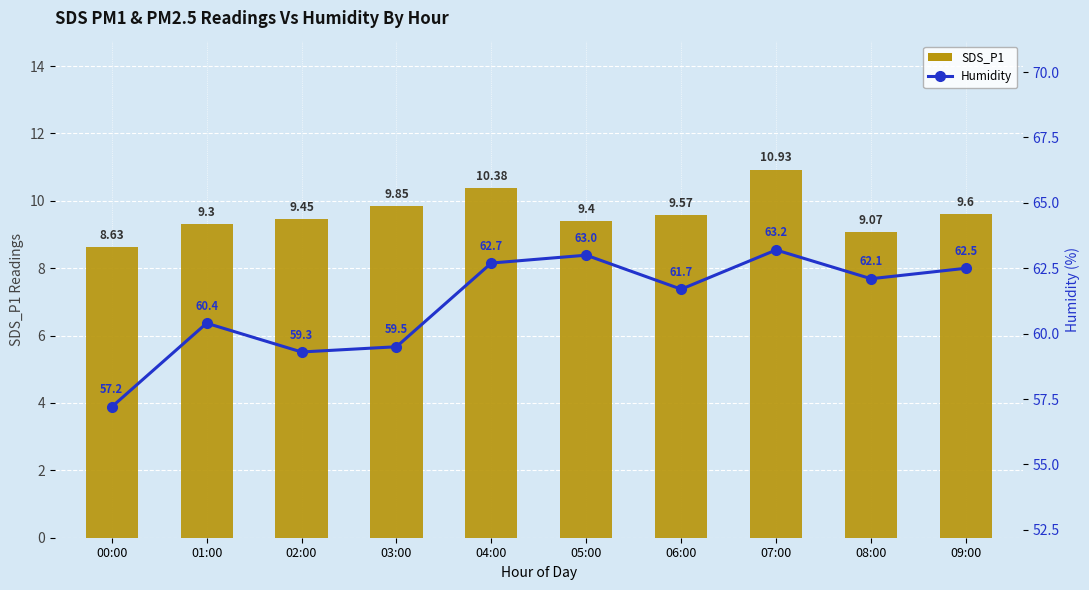

Reading left to right, extract all data points from this chart.

SDS_P1: 8.6	9.3	9.4	9.8	10.4	9.4	9.6	10.9	9.1	9.6
Humidity: 57.2	60.4	59.3	59.5	62.7	63.0	61.7	63.2	62.1	62.5